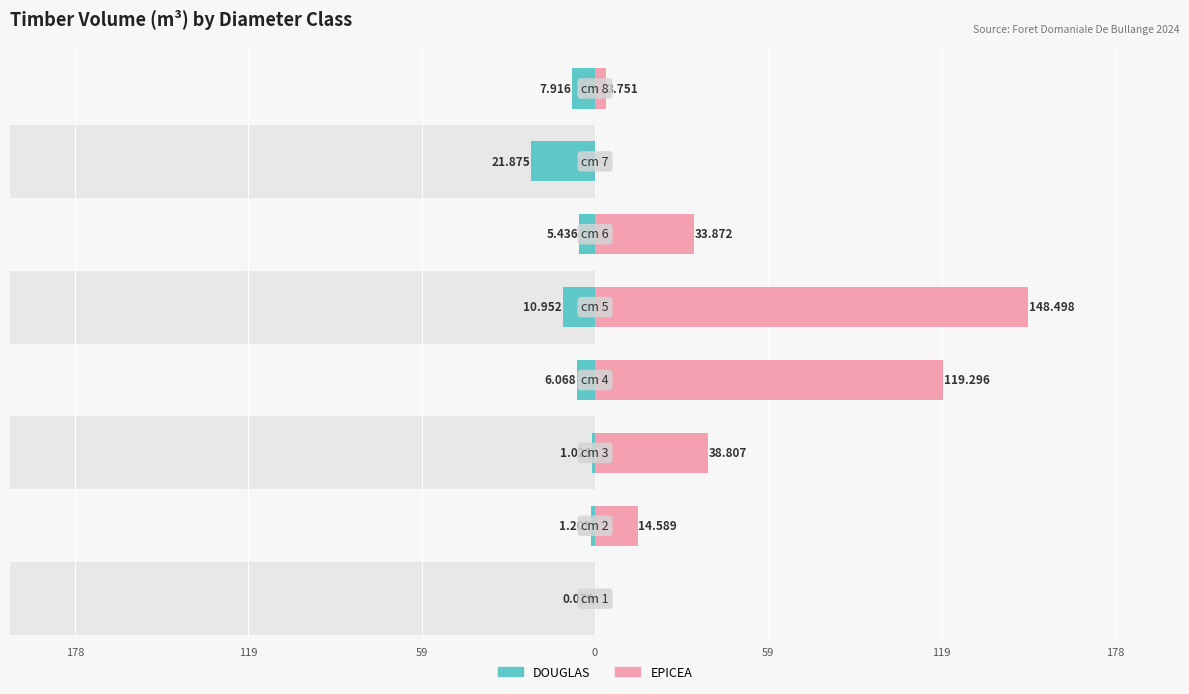

What is the average value of the DOUGLAS series?

-6.8